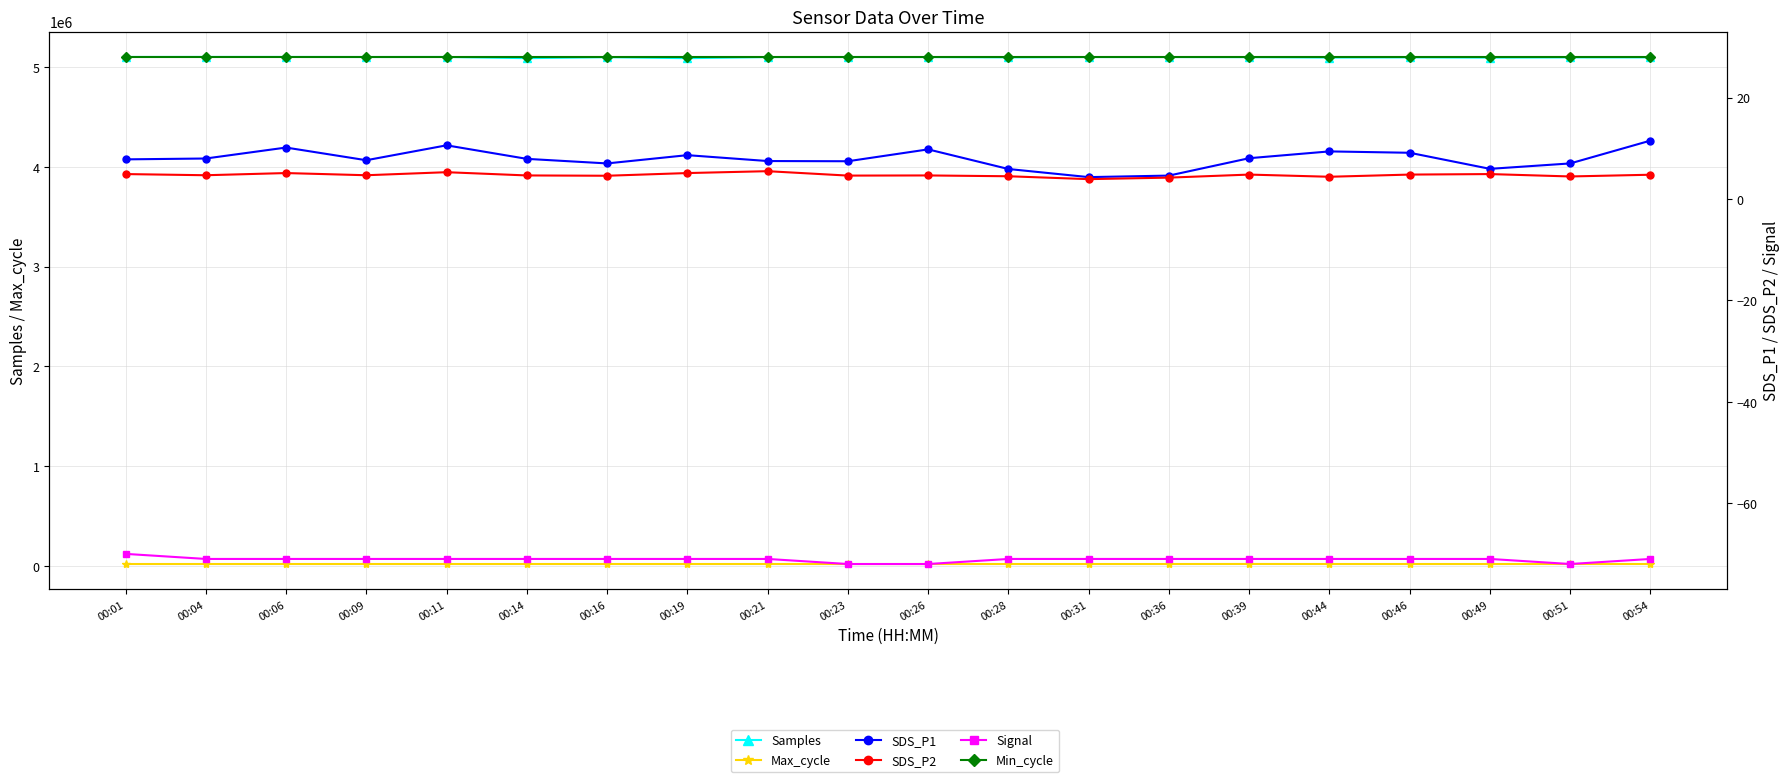

What is the total value across all series at 00:04?

5120598.6